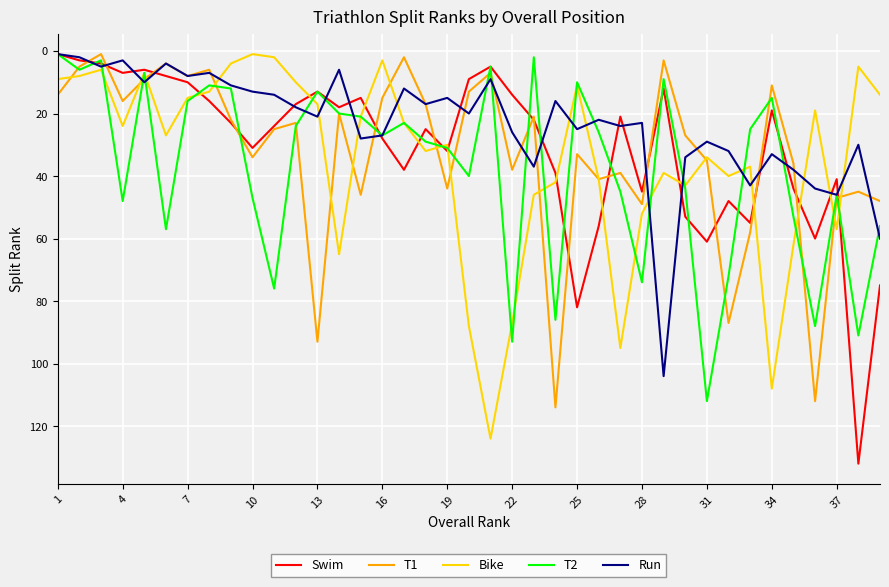

True or false: T1 and Run intersect in this chart.

True